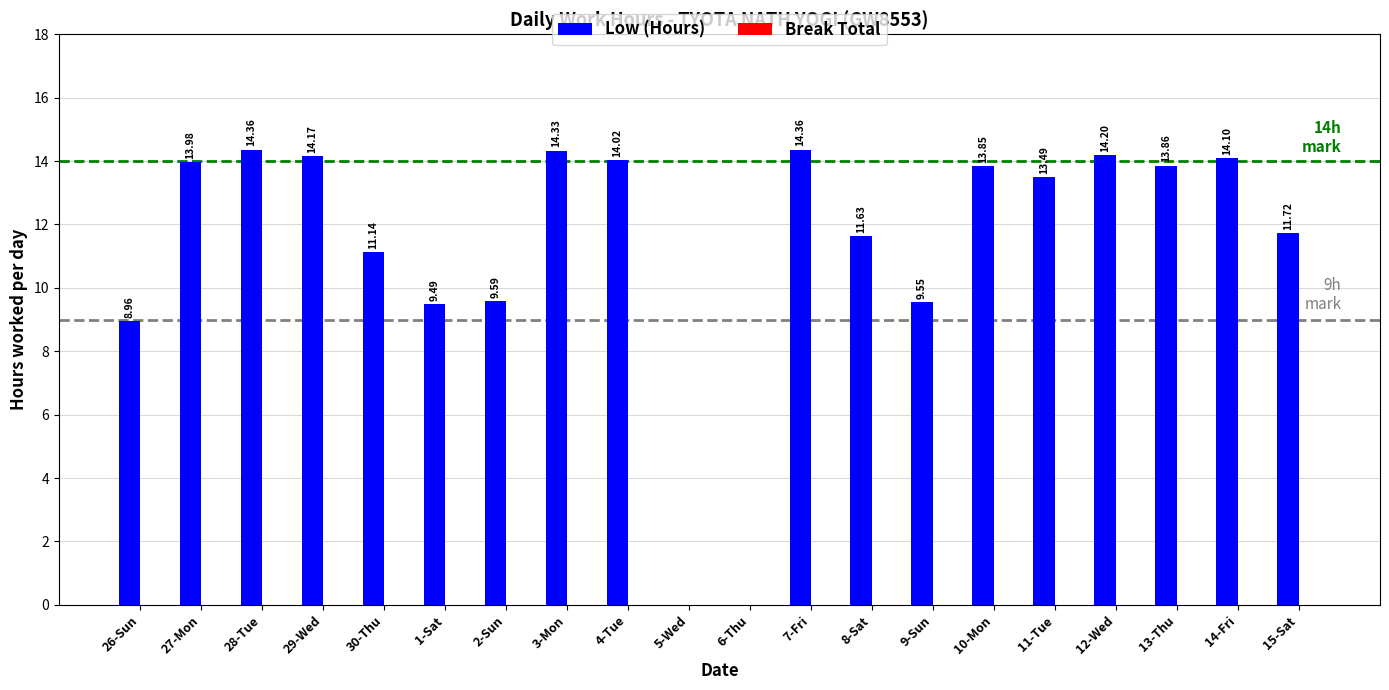

What is the sum of the values at 3-Mon and 26-Sun?

23.3